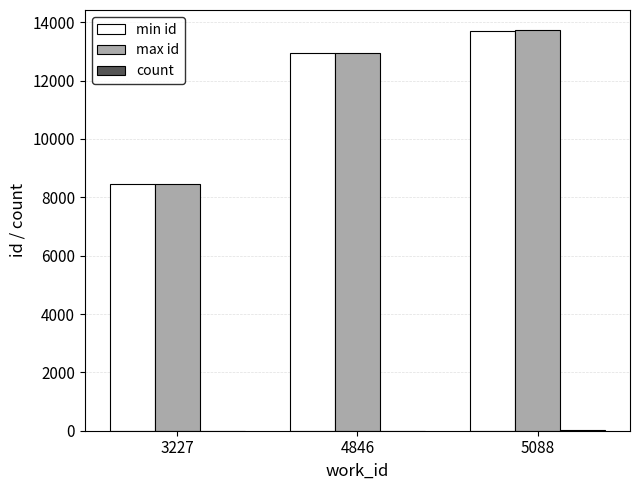

The value of max id at 5088 is 20344. True or false?

False